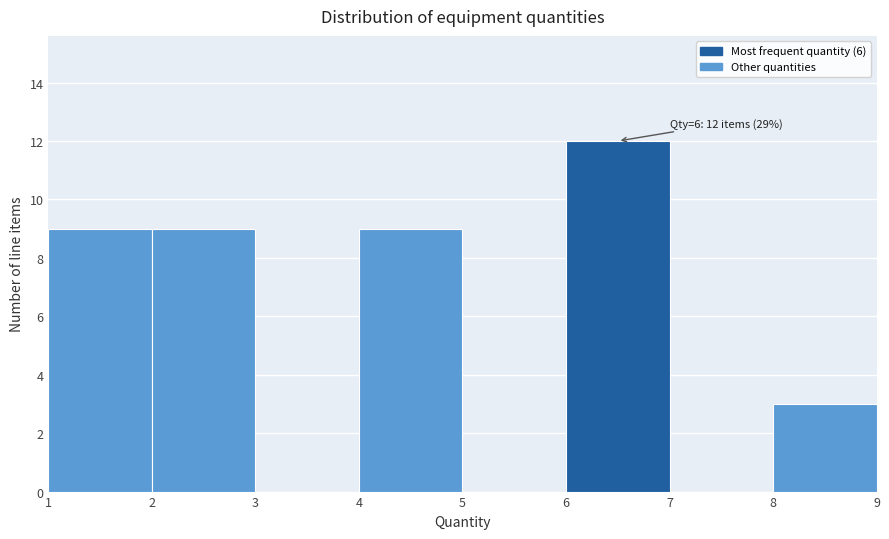

Which range on the x-axis has the tallest bar?

6 to 7